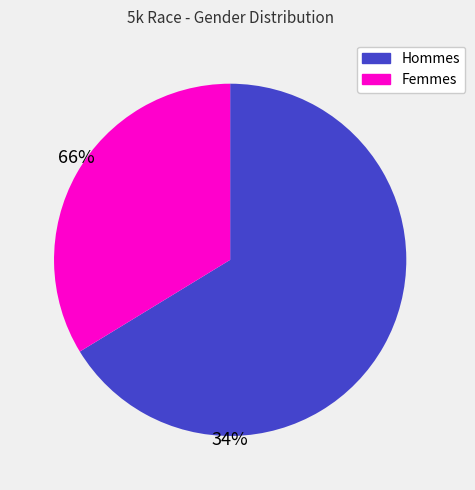

Is there a majority slice in this chart?

Yes